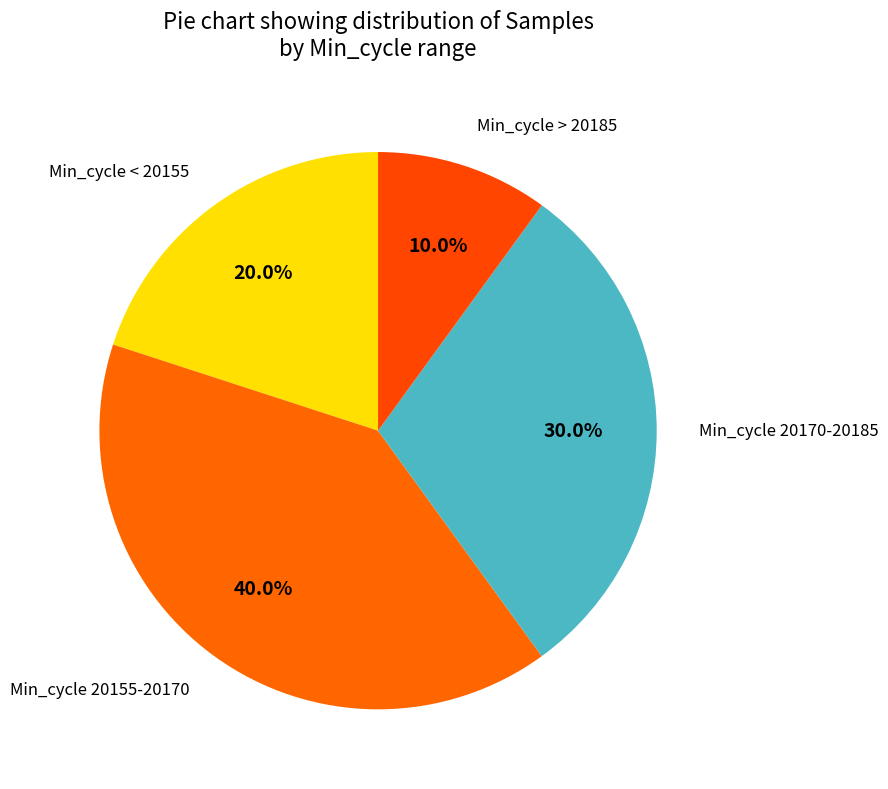

How many slices are in this pie chart?

4